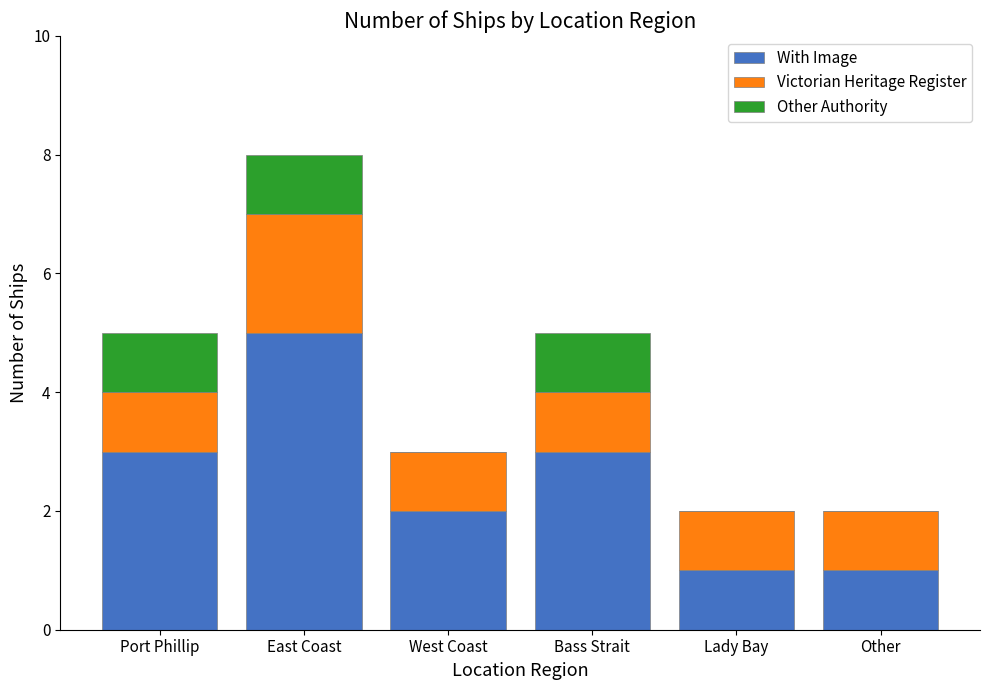

The With Image series shows 2 at Other. True or false?

False